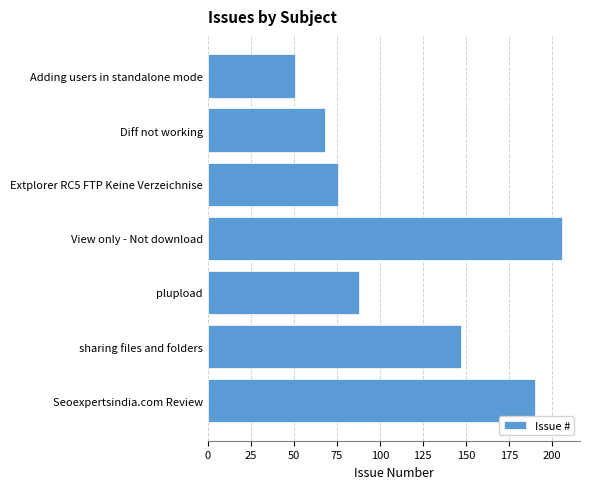

What is the sum of all values?

826